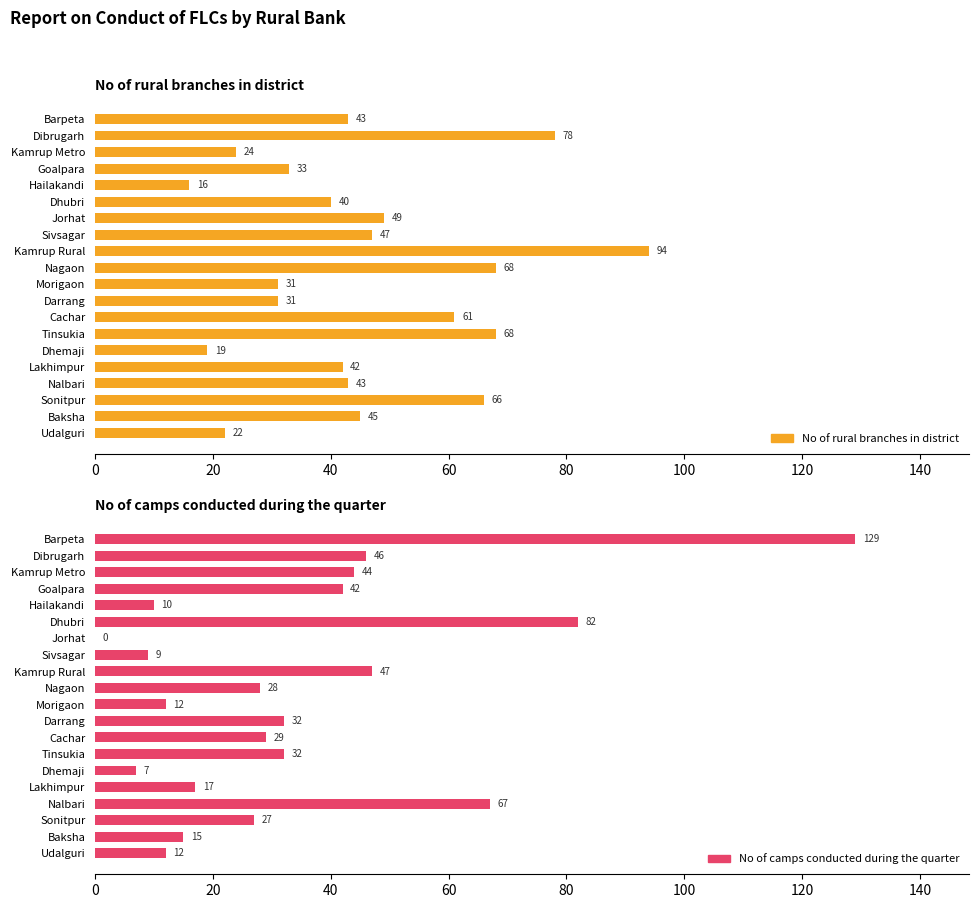

What is the value of the No of rural branches in district bar at the 15th from the left?

19